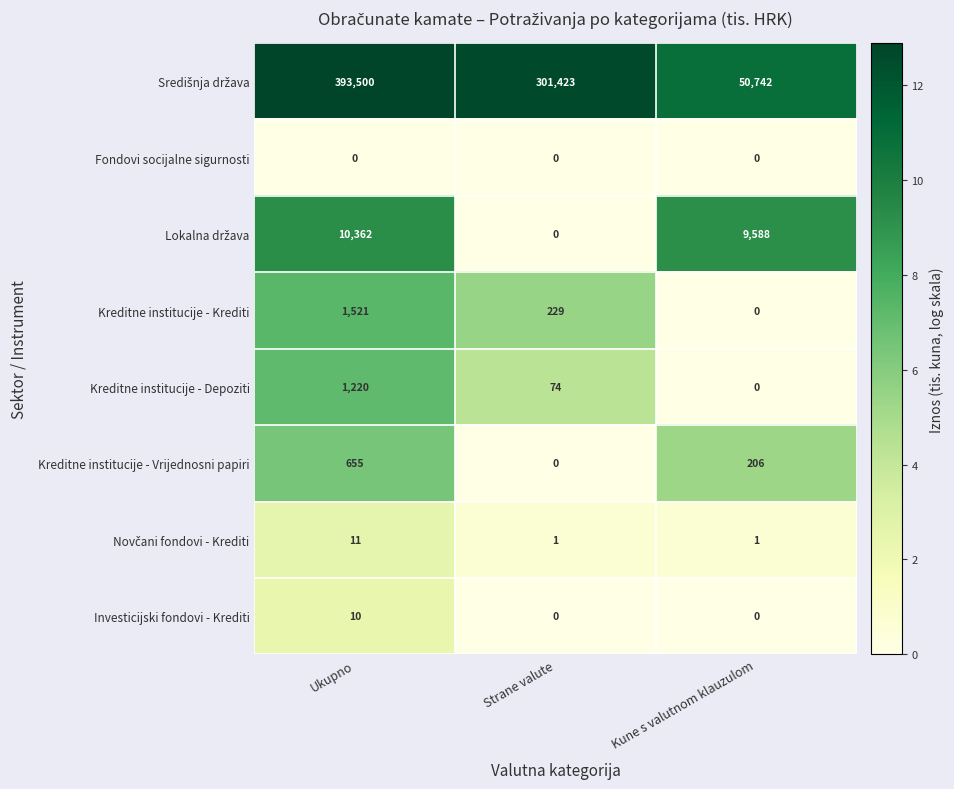

What is the greatest value displayed?

393500